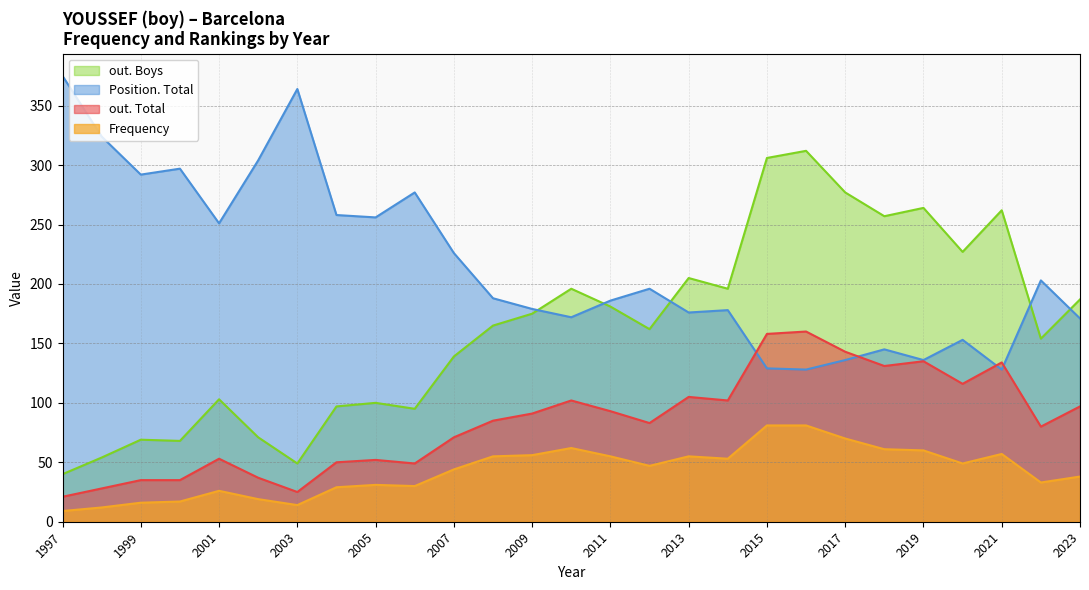

At how many categories does at least one series exceed 254?

15